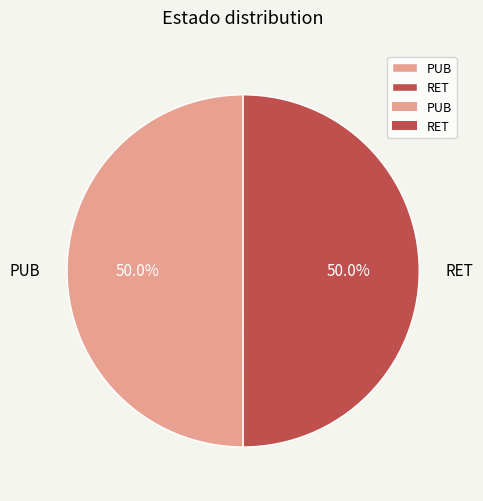

Approximately how many times larger is the value at PUB compared to RET?

1.0